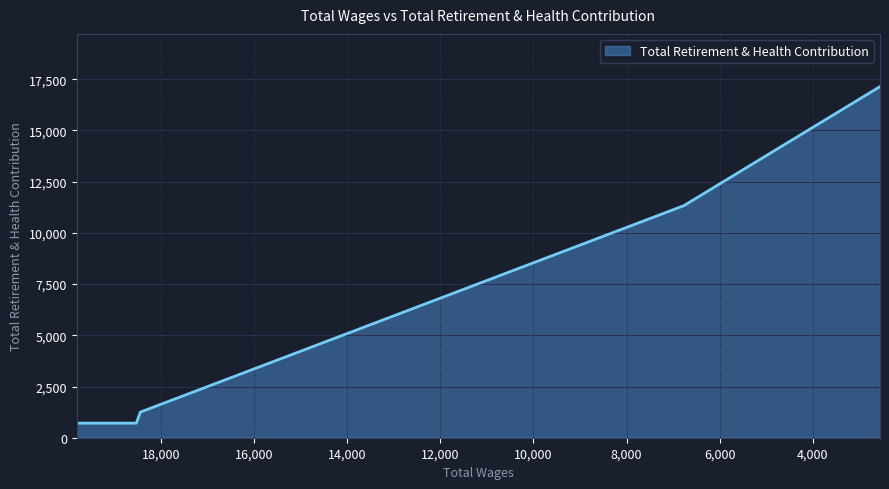

At which category does the chart reach its minimum across all series?

19812.0